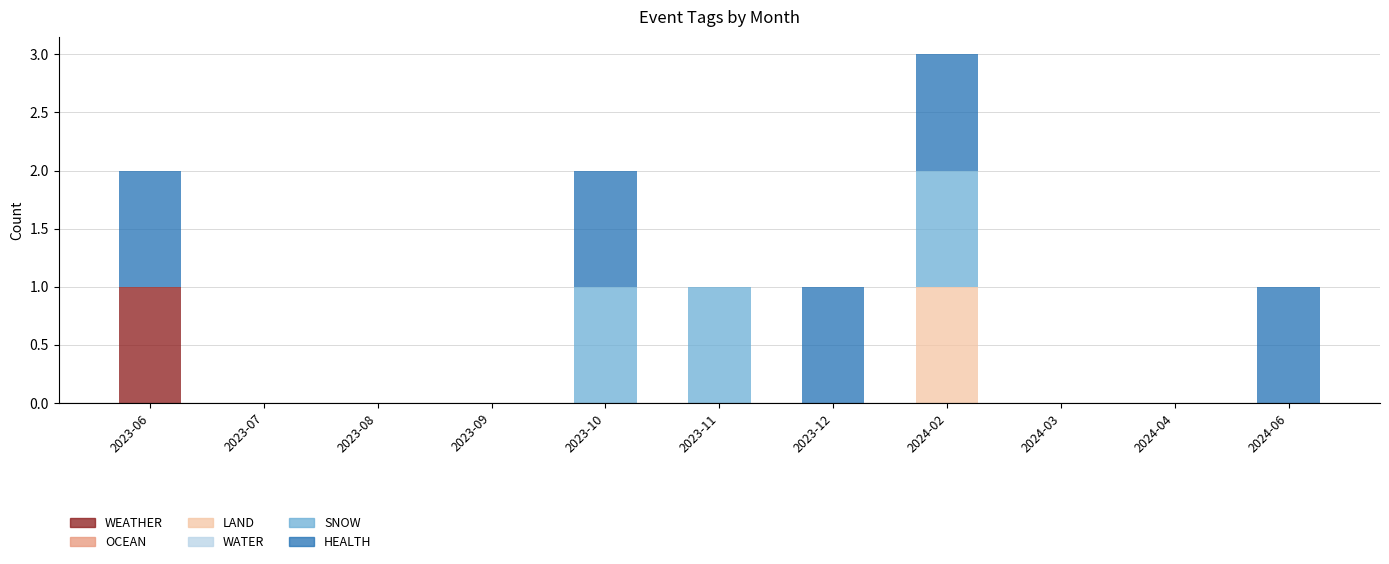

At which label does WEATHER reach its peak?

2023-06